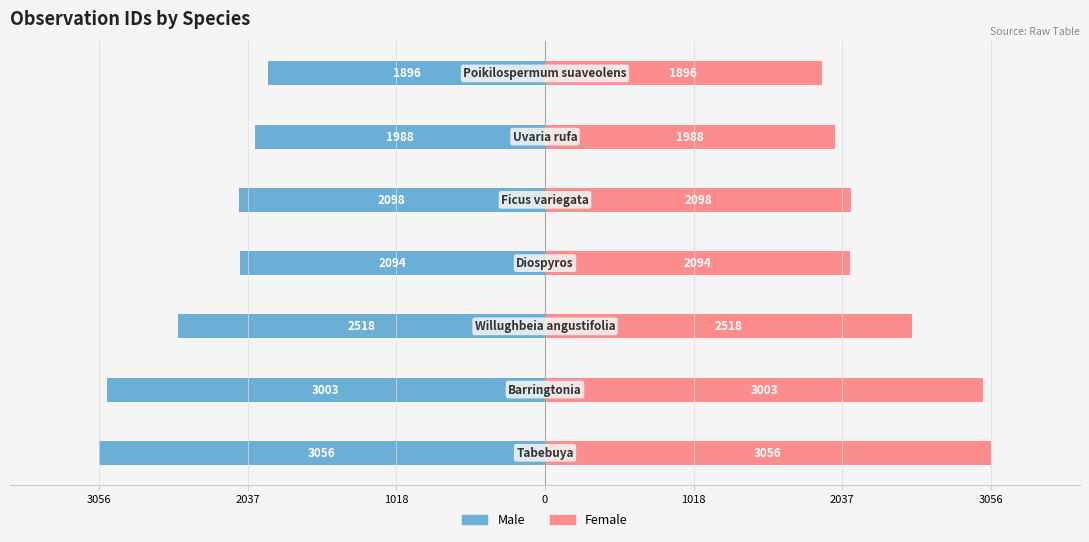

How many bars are there in total?

14